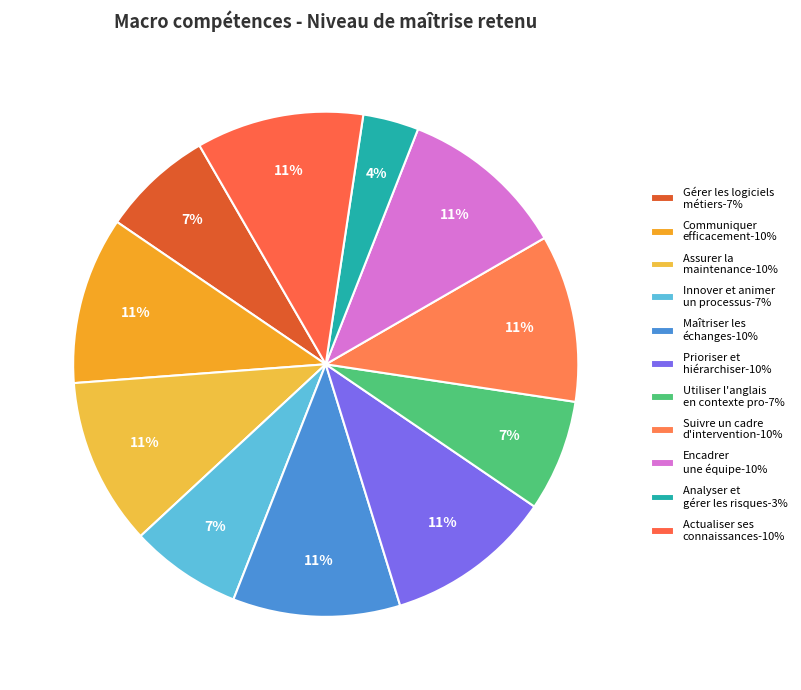

Which category has the biggest portion of the pie?

Communiquer efficacement